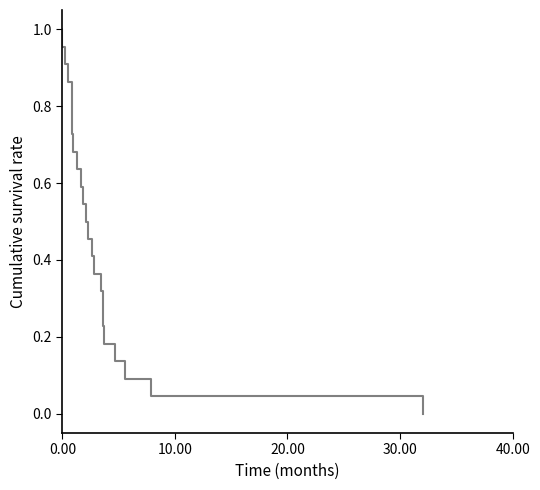

How many lines are shown in the chart?

1